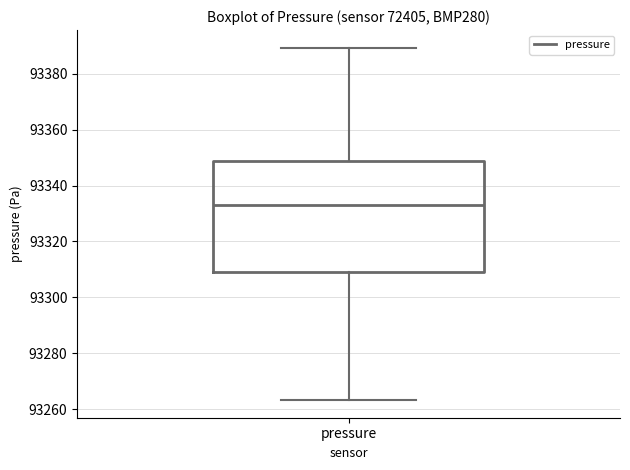

Where is the upper edge of the box for pressure on the y-axis? The values are not printed on the chart, so give them approximately, as read against the axis.

93348